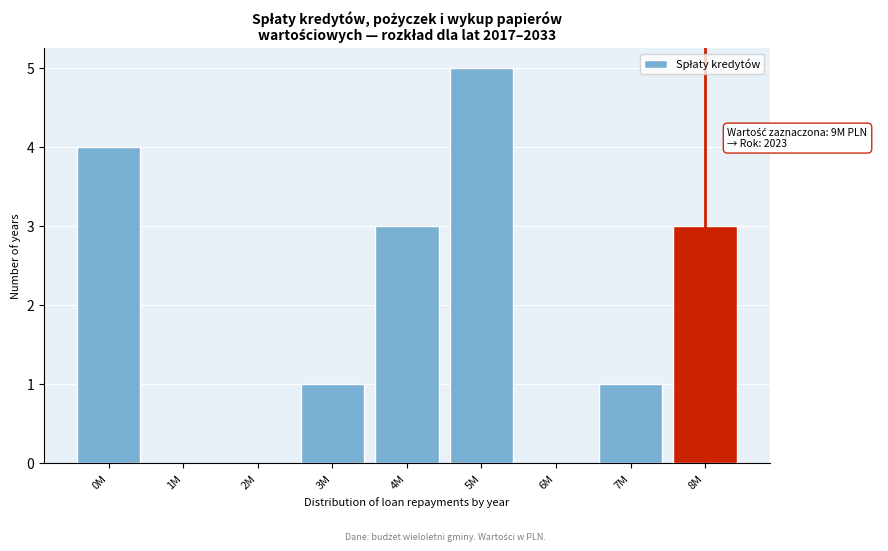

Reading left to right, transcribe all the data shown in this chart.

0M=4	1M=0	2M=0	3M=1	4M=3	5M=5	6M=0	7M=1	8M=3